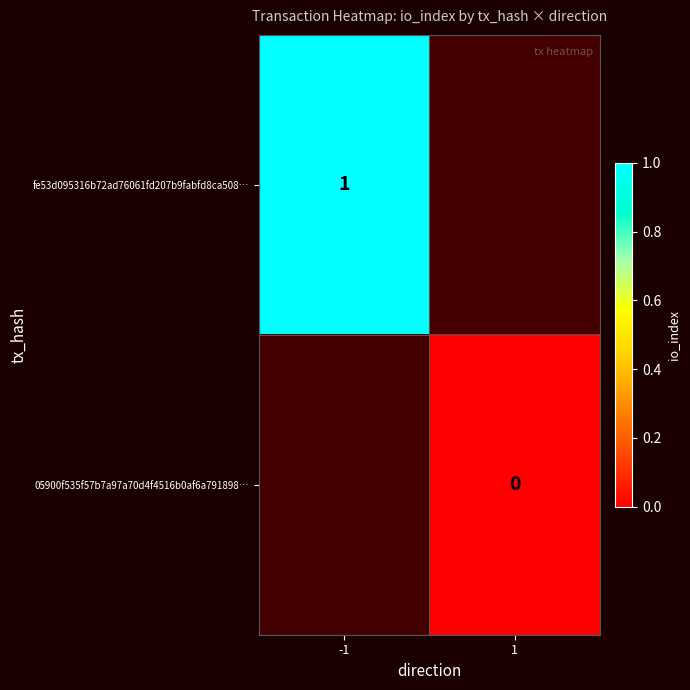

True or false: fe53d095316b72ad76061fd207b9fabfd8ca508… has a value of 1 at -1.

True